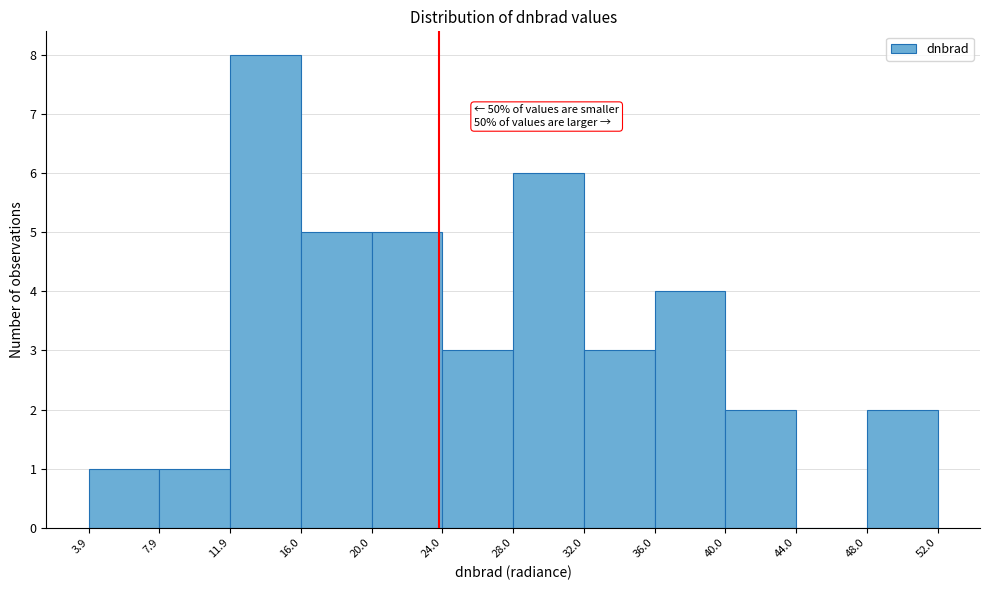

Which range on the x-axis has the tallest bar?

11.9 to 16.0